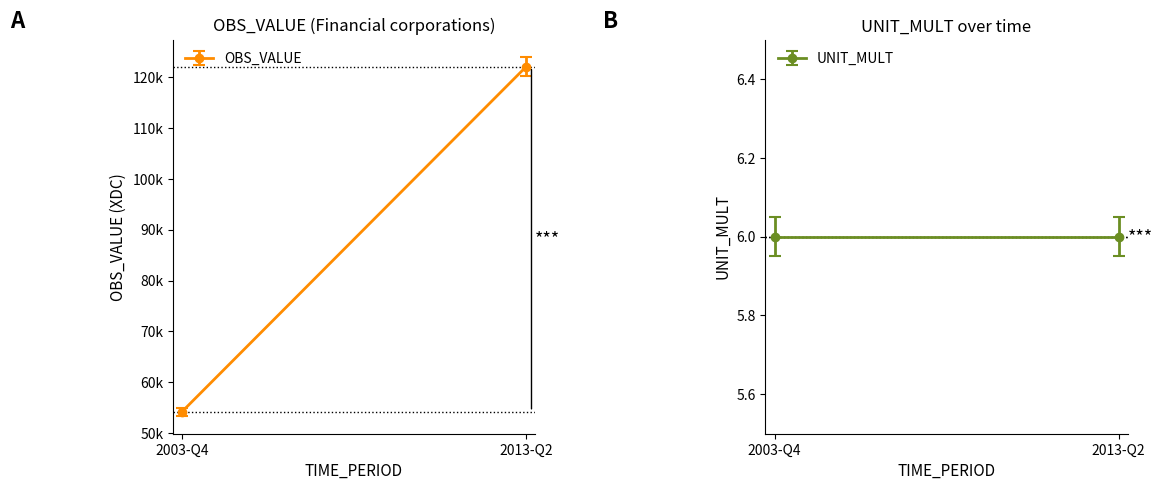

What is the total value across all series at 2009-Q2?

101304.2